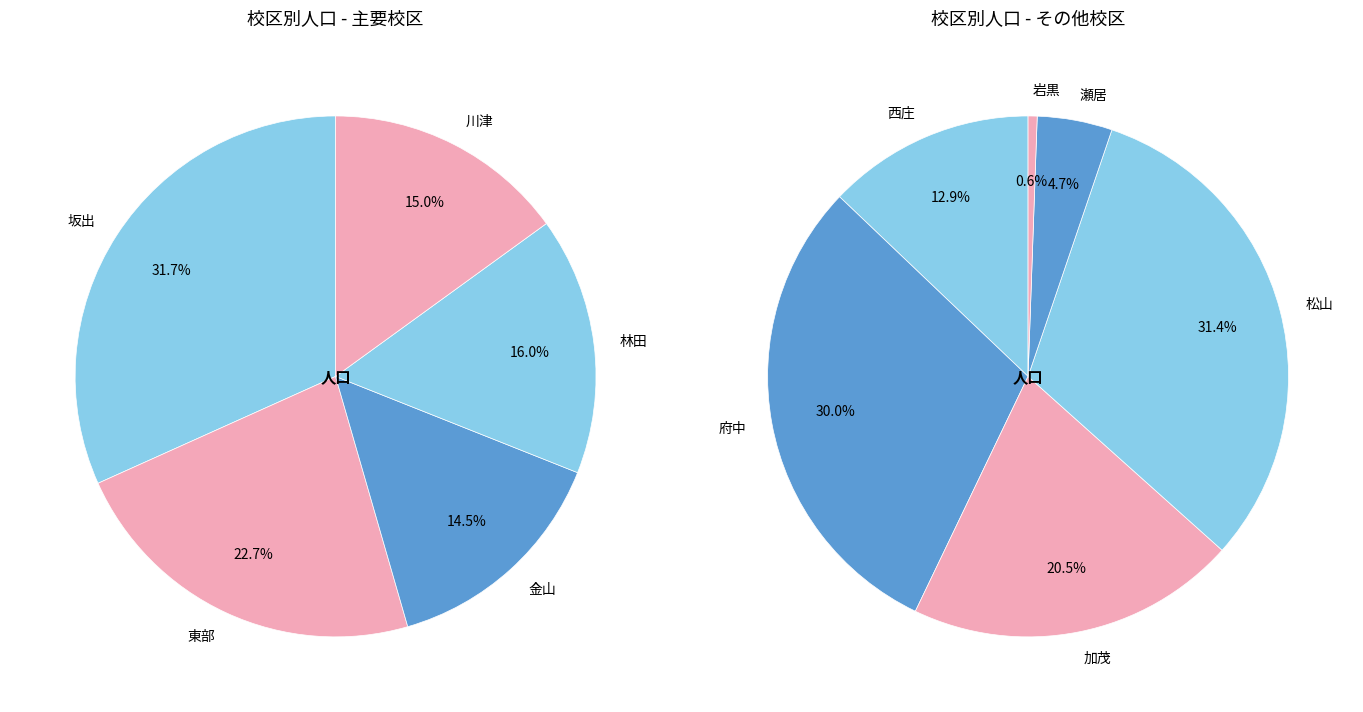

How many slices are in this pie chart?

11